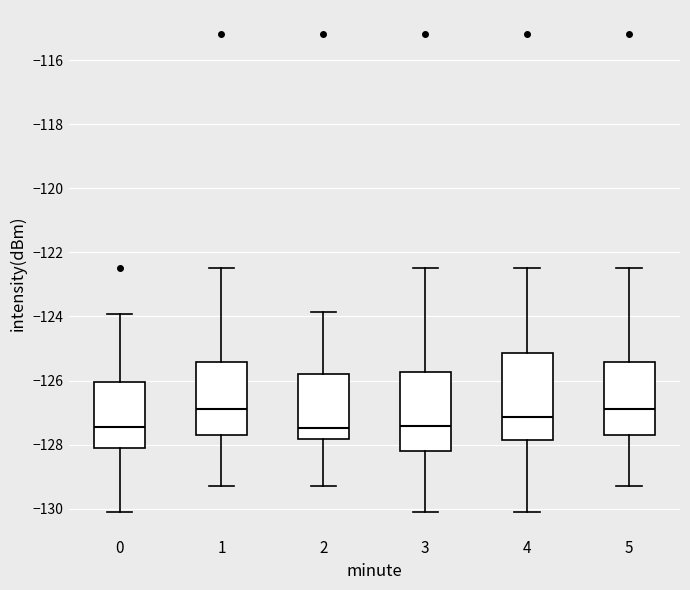

Which box is the tallest, from its lower edge to its upper edge?

4